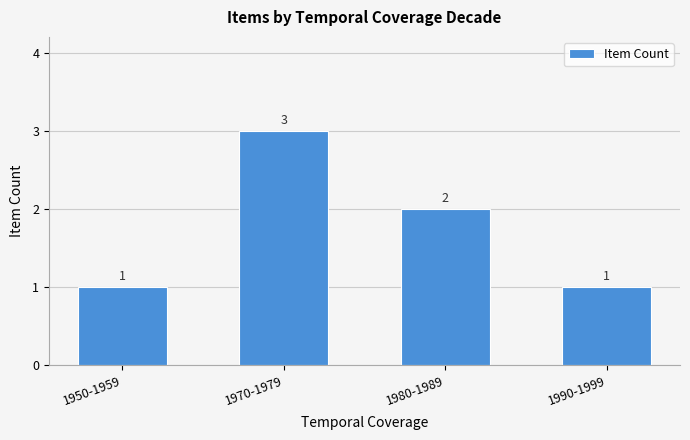

What is the difference between the second highest and minimum values?

1